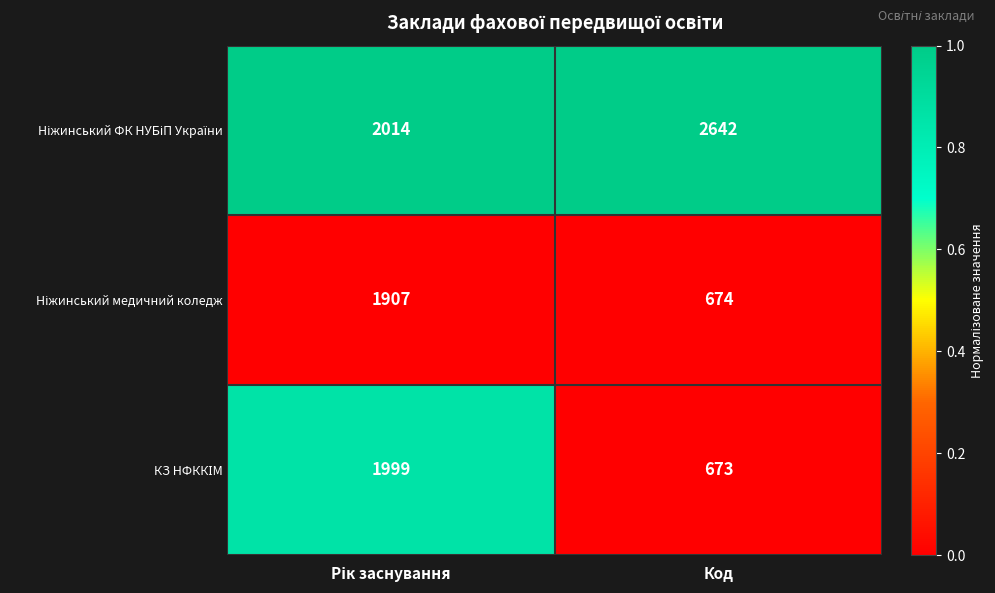

What is the difference between the highest and lowest values at Код?

1969